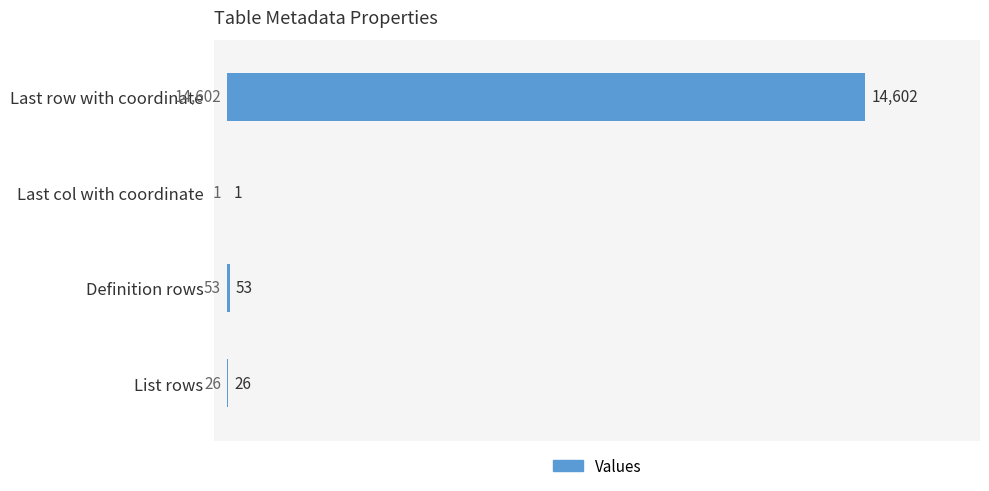

What is the approximate value at Last row with coordinate, to the nearest 10?

14600